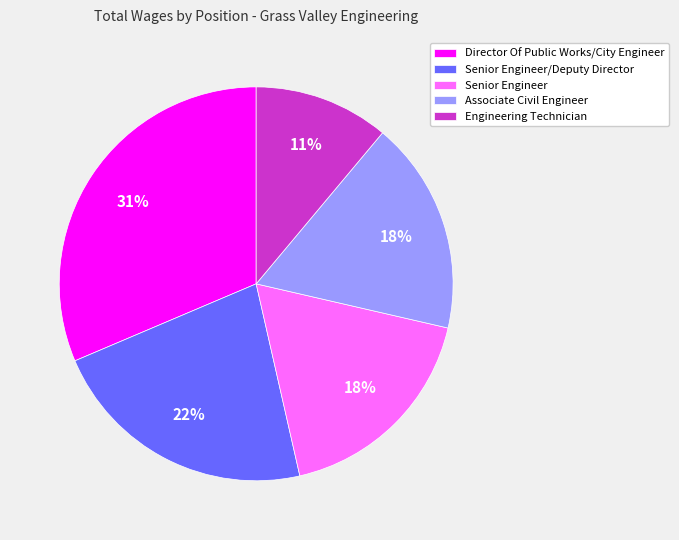

Is the sum of Engineering Technician and Senior Engineer greater than half?

No